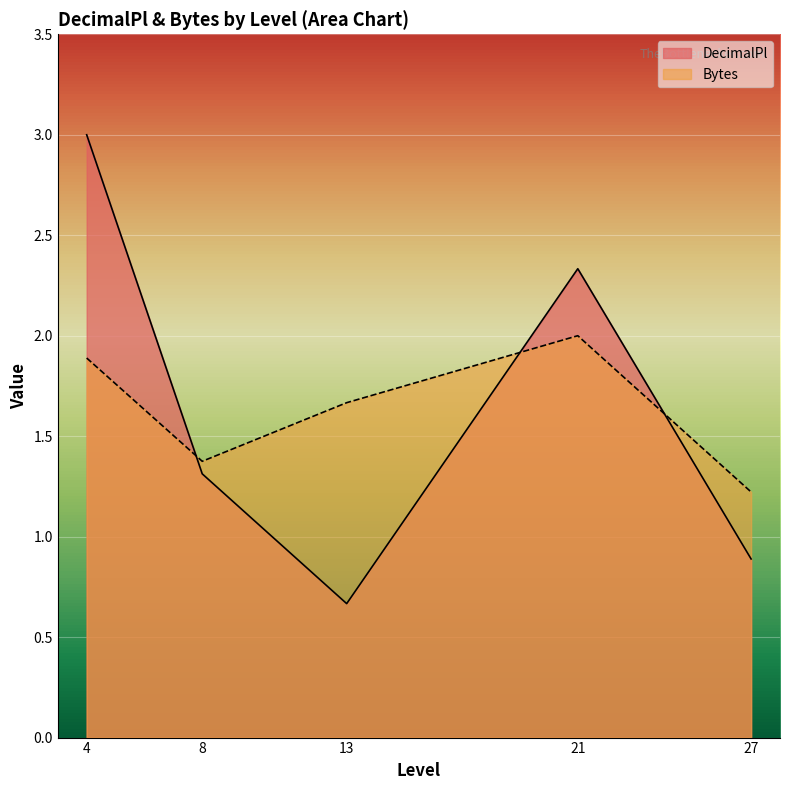

Where do Bytes and DecimalPl first cross each other?

4 and 8